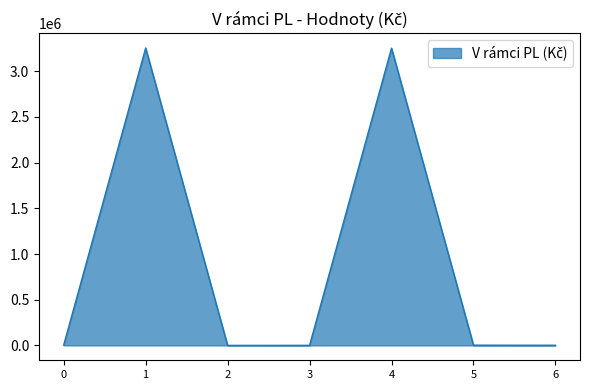

The value at 4 is 1958199.4. True or false?

False